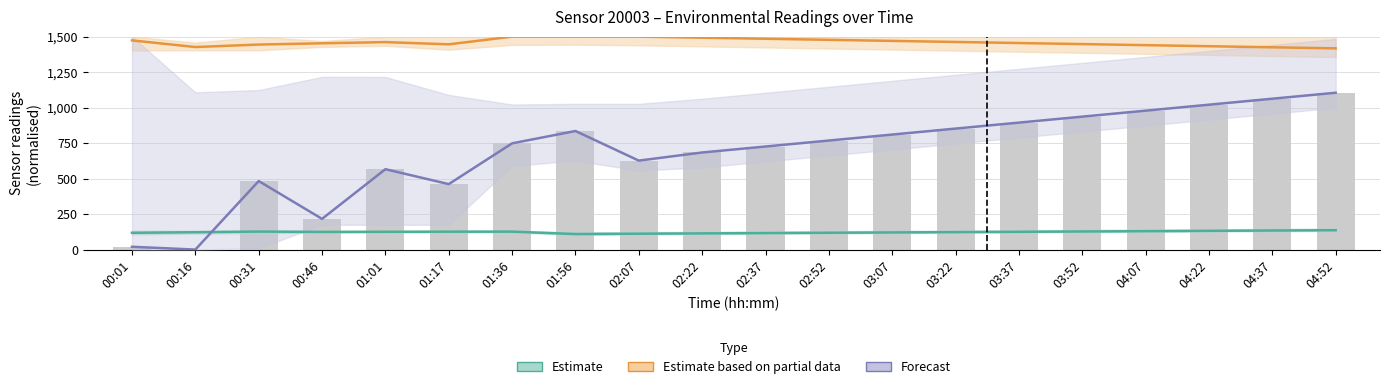

Rank the categories by Pressure (scaled) value from lowest to highest.

00:16, 00:01, 00:46, 01:17, 00:31, 01:01, 02:07, 02:22, 02:37, 01:36, 02:52, 03:07, 01:56, 03:22, 03:37, 03:52, 04:07, 04:22, 04:37, 04:52